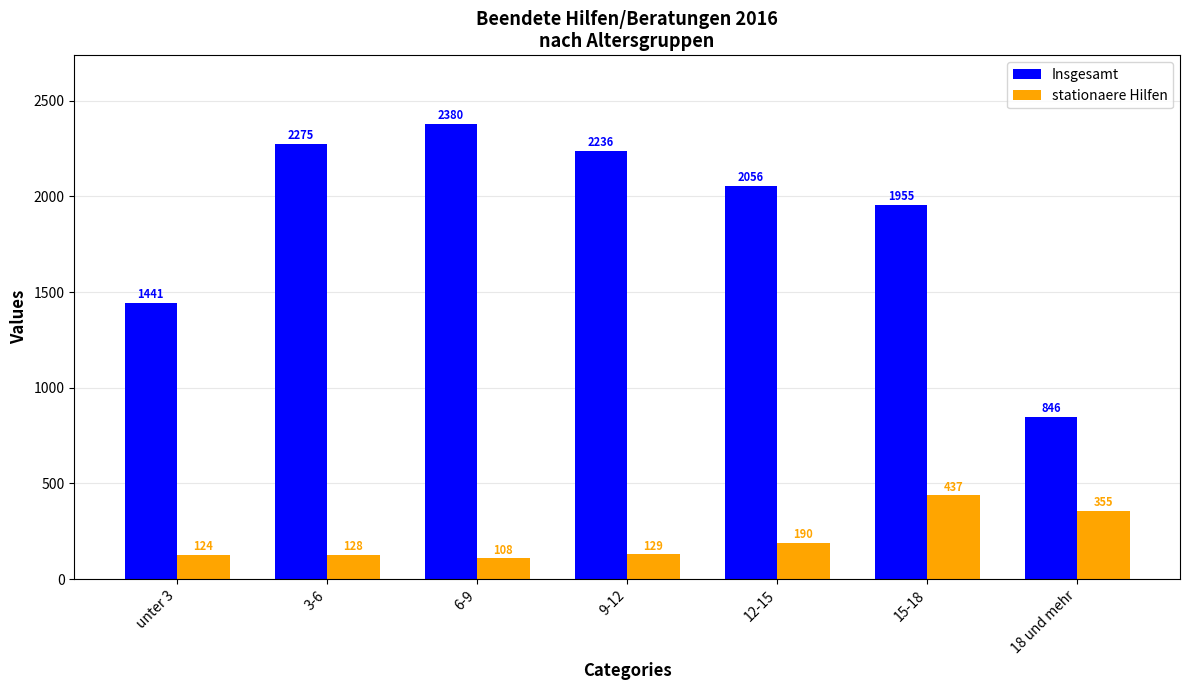

Reading left to right, transcribe all the data shown in this chart.

Insgesamt: 1441	2275	2380	2236	2056	1955	846
stationaere Hilfen: 124	128	108	129	190	437	355